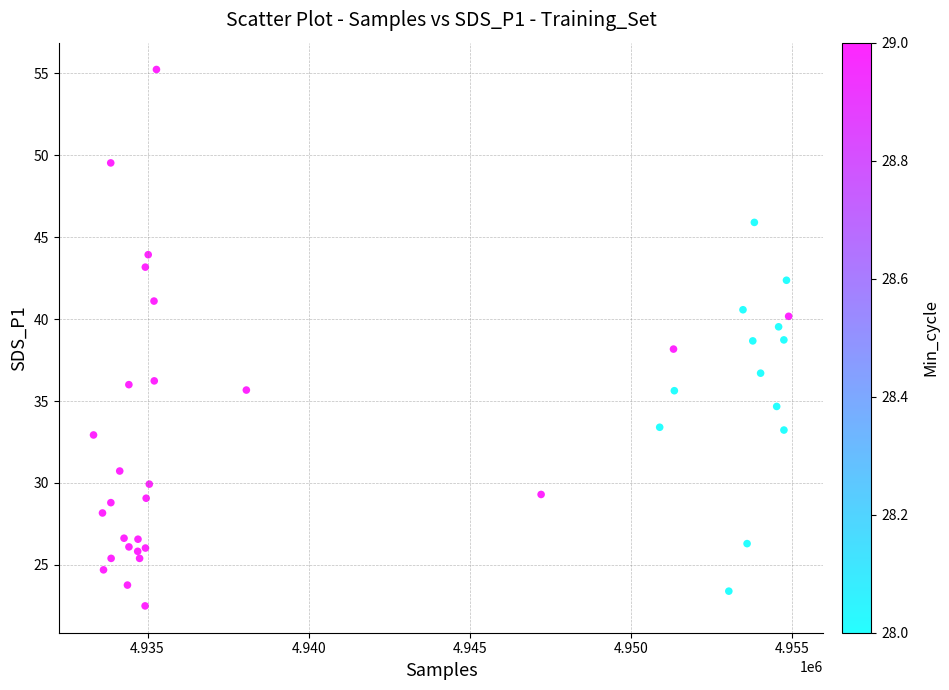

What is the range of Y values (max minus min)?

32.7